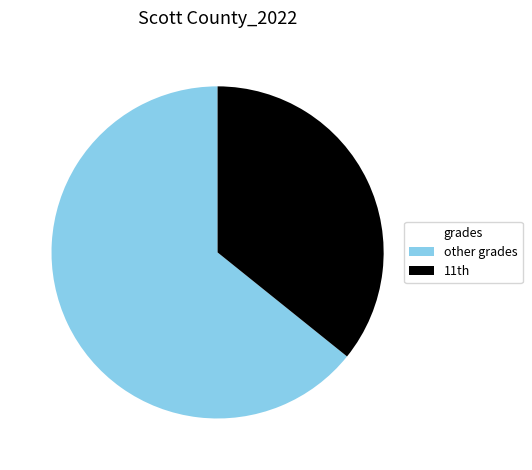

Is it true that other grades is 64% of the pie?

True